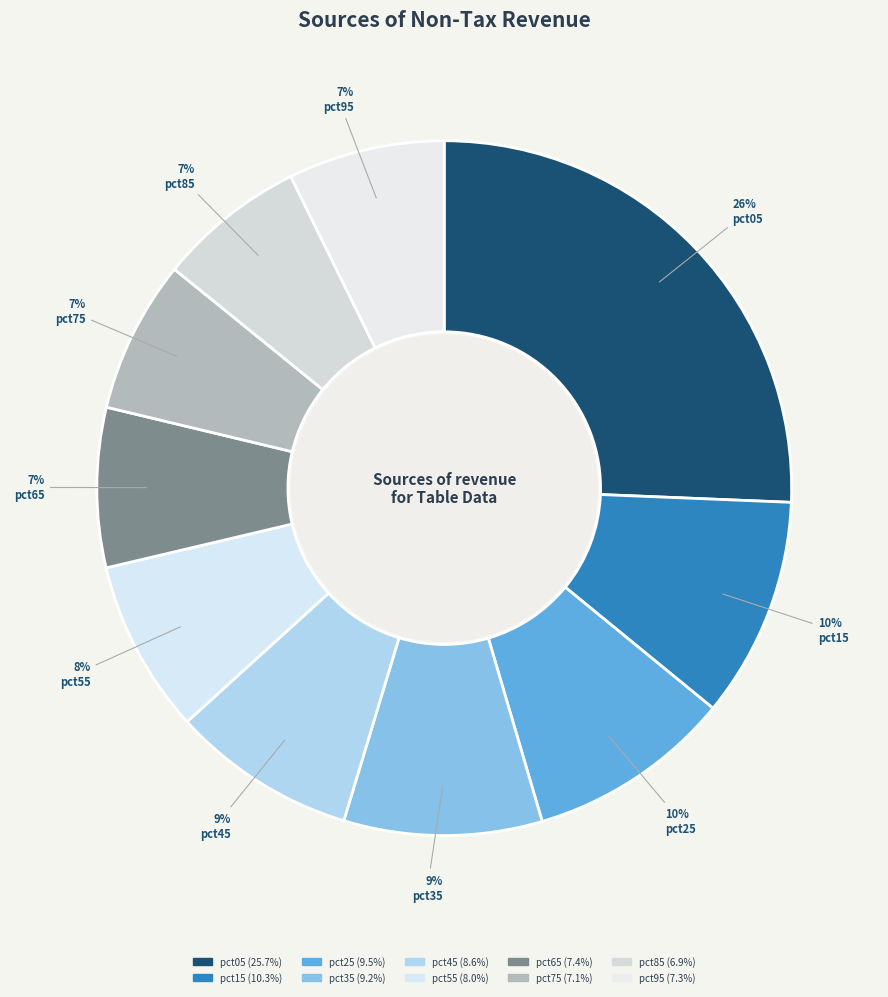

Is the sum of pct05 and pct85 greater than half?

No